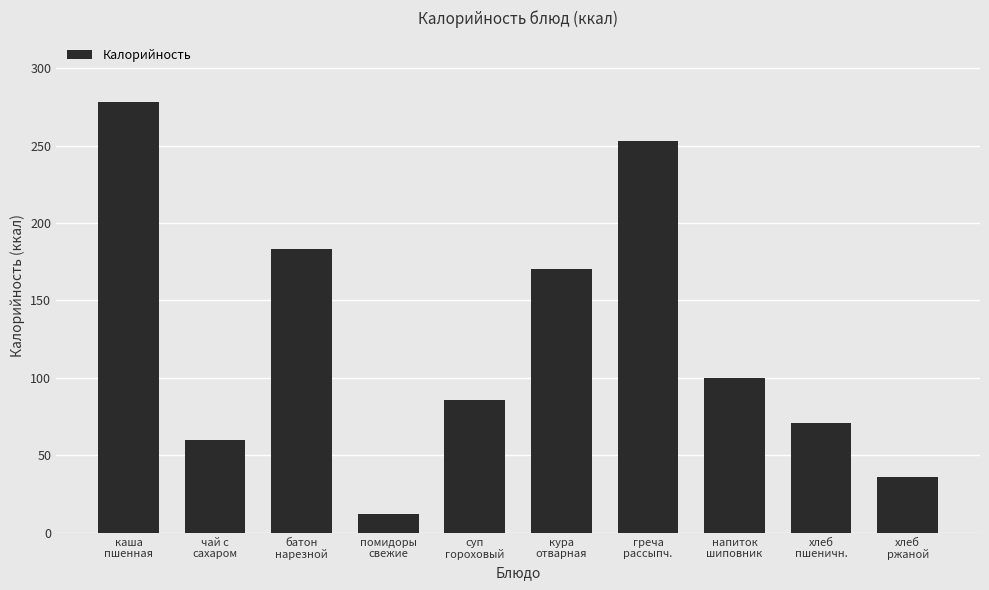

What is the value of the 2nd bar from the left?

60